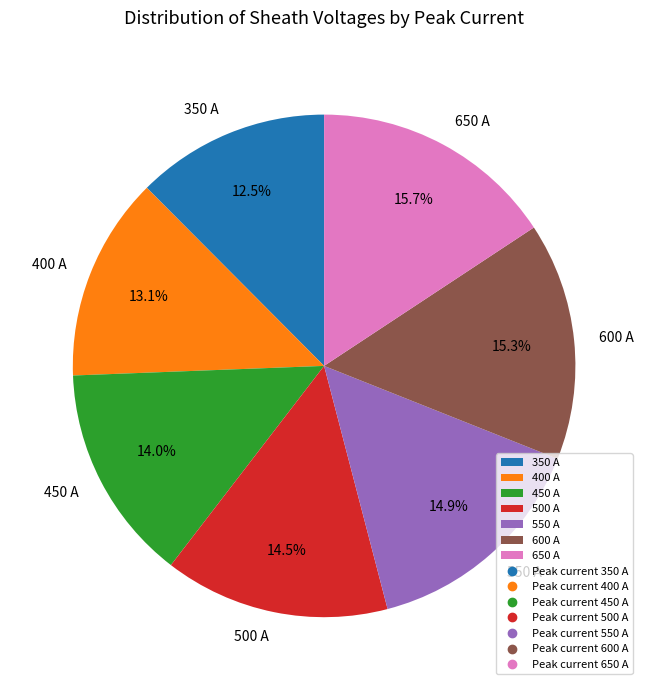

Does any single category account for the majority?

No